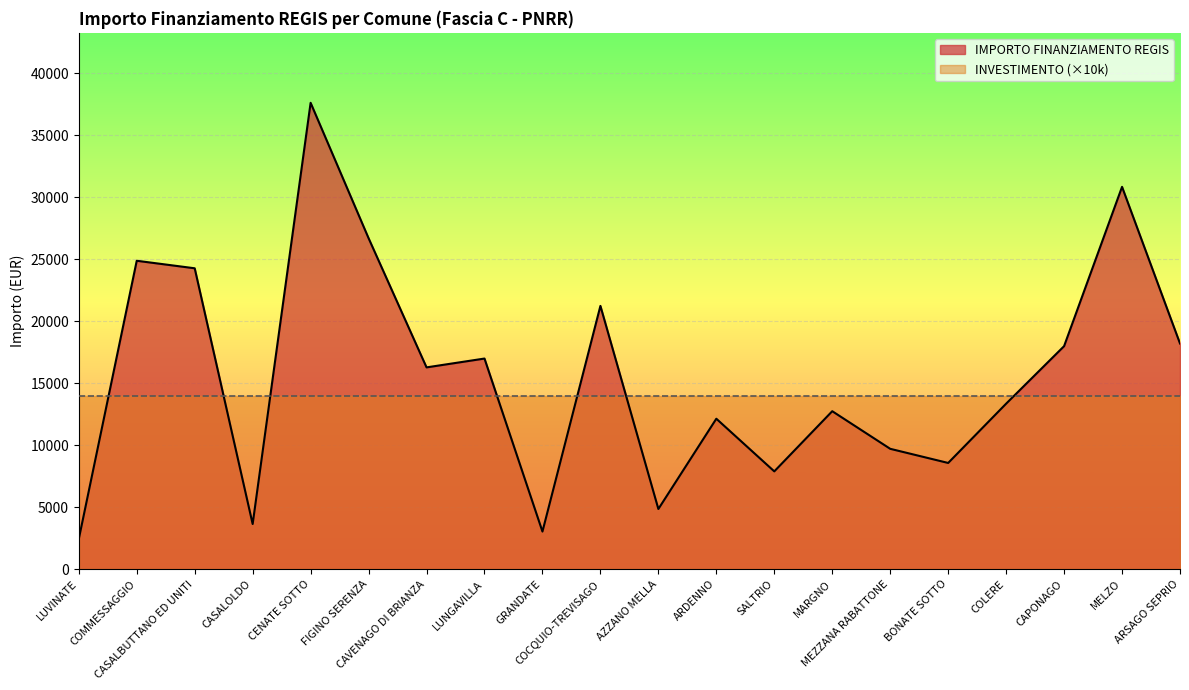

The chart shows a value of 7891 at SALTRIO. True or false?

True